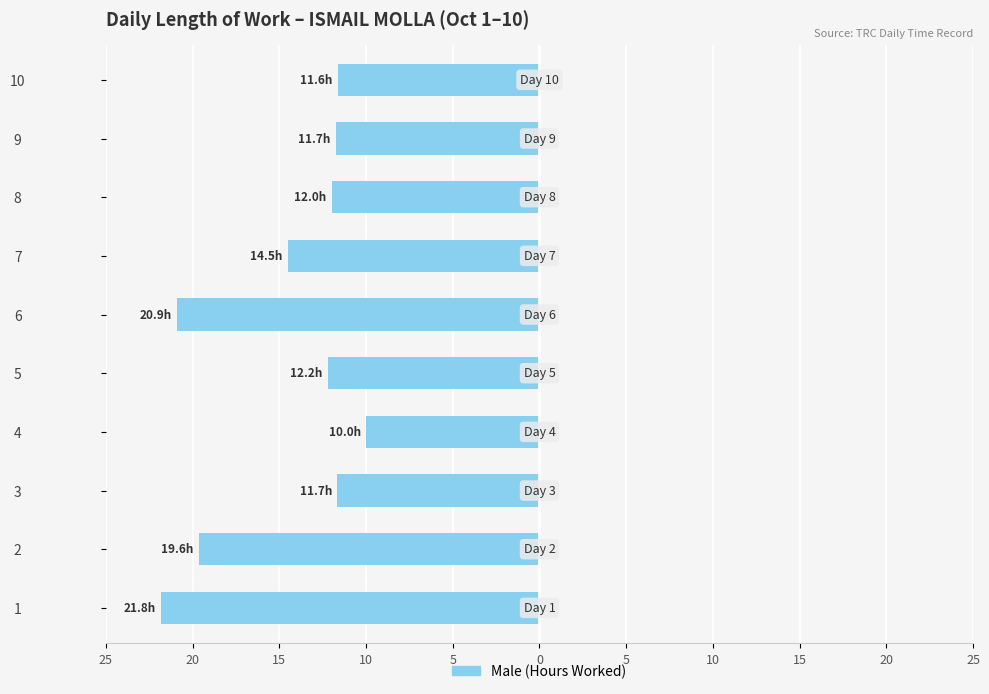

Does the chart contain any negative values?

Yes